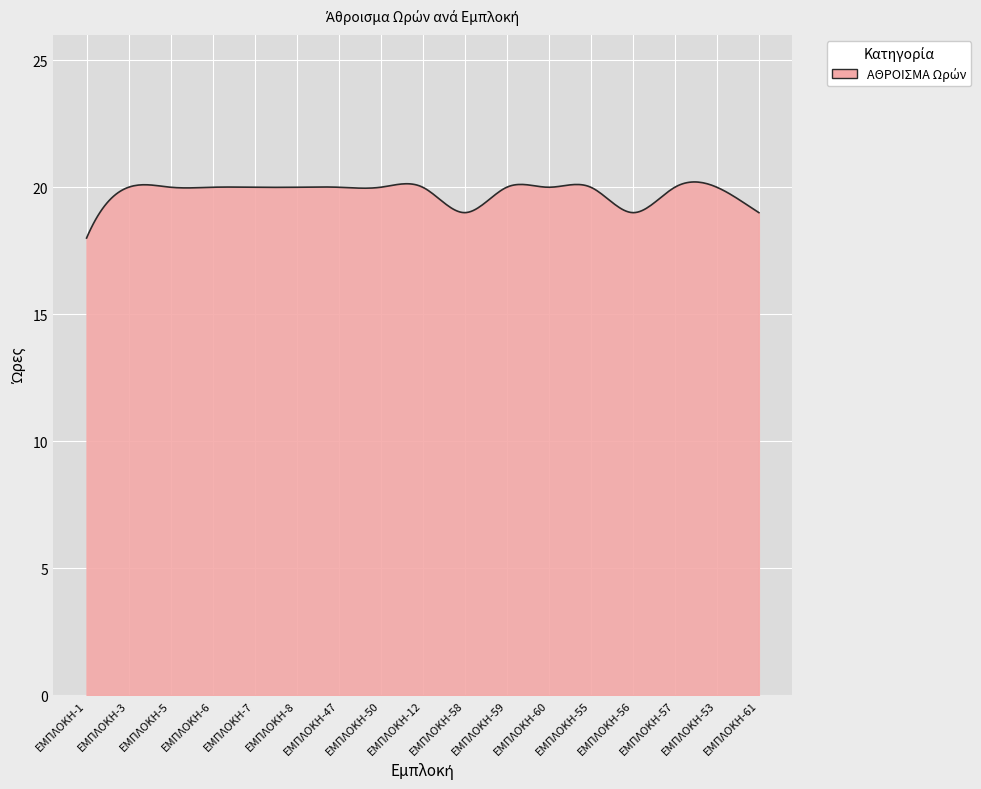

What is the maximum value shown in the chart?

20.2